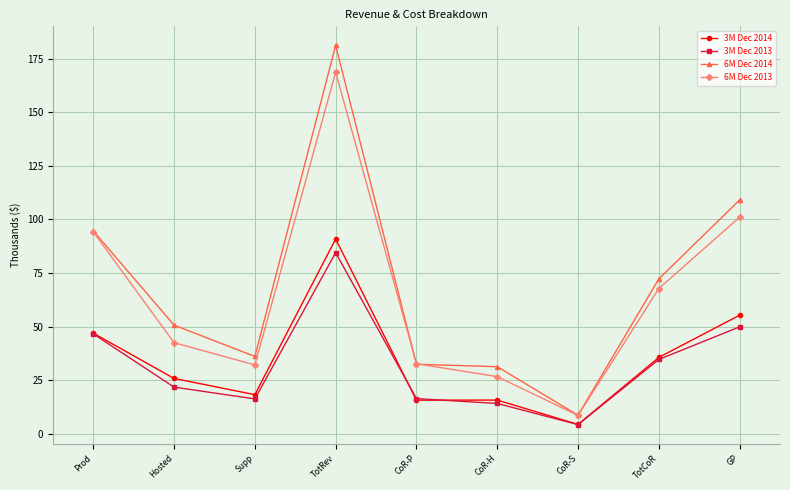

What is the difference between the highest and lowest values at TotRev?

96.8